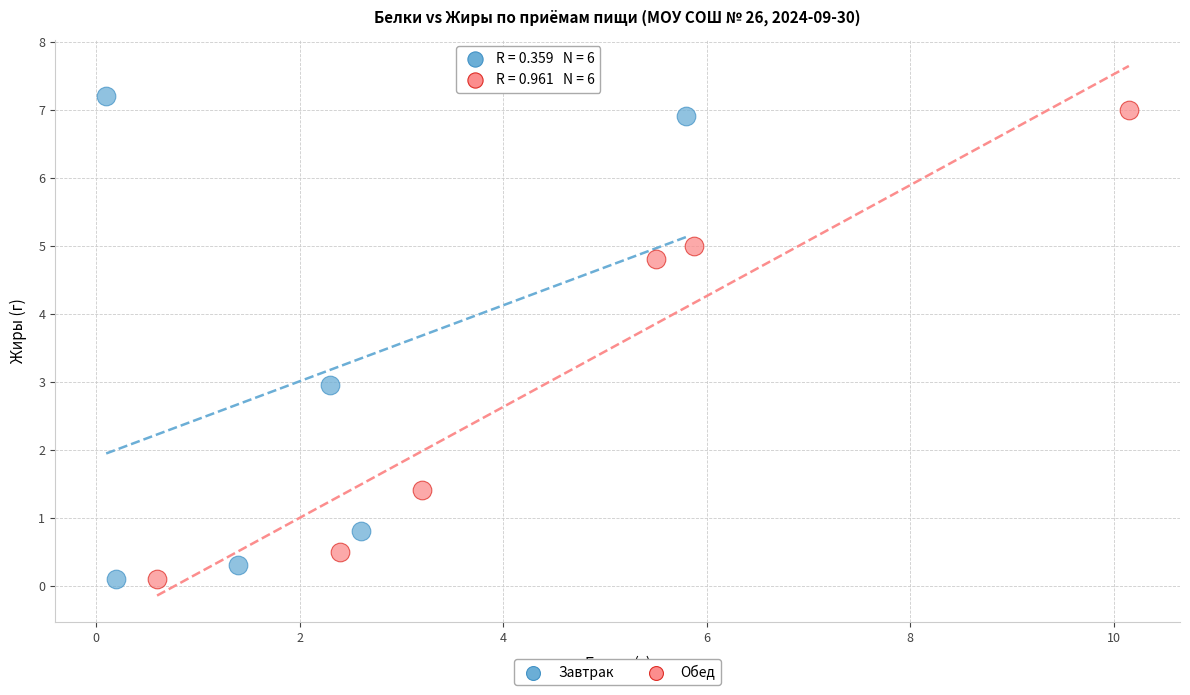

What are all the series names shown in the legend?

Завтрак, Обед